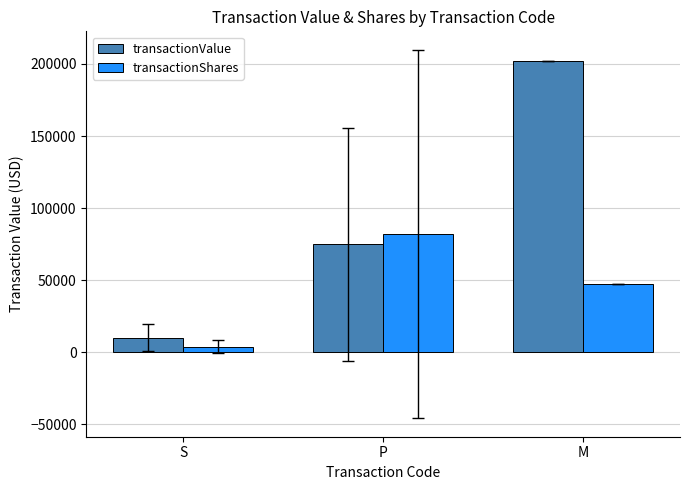

What is the spread (max minus min) of values at P?

7251.6